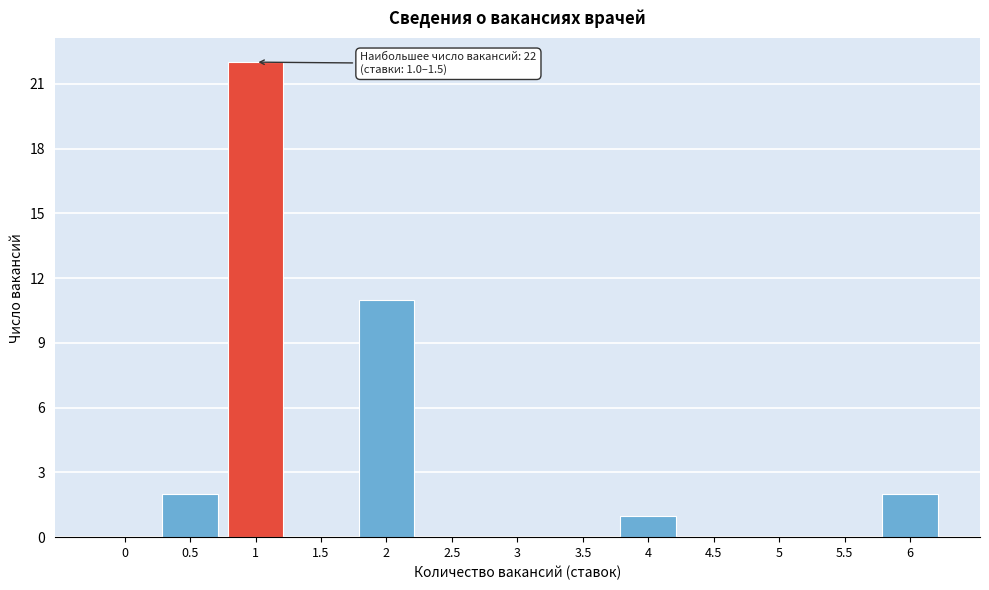

Reading right to left, what are all the values shown in this chart?

6=2	5.5=0	5=0	4.5=0	4=1	3.5=0	3=0	2.5=0	2=11	1.5=0	1=22	0.5=2	0=0